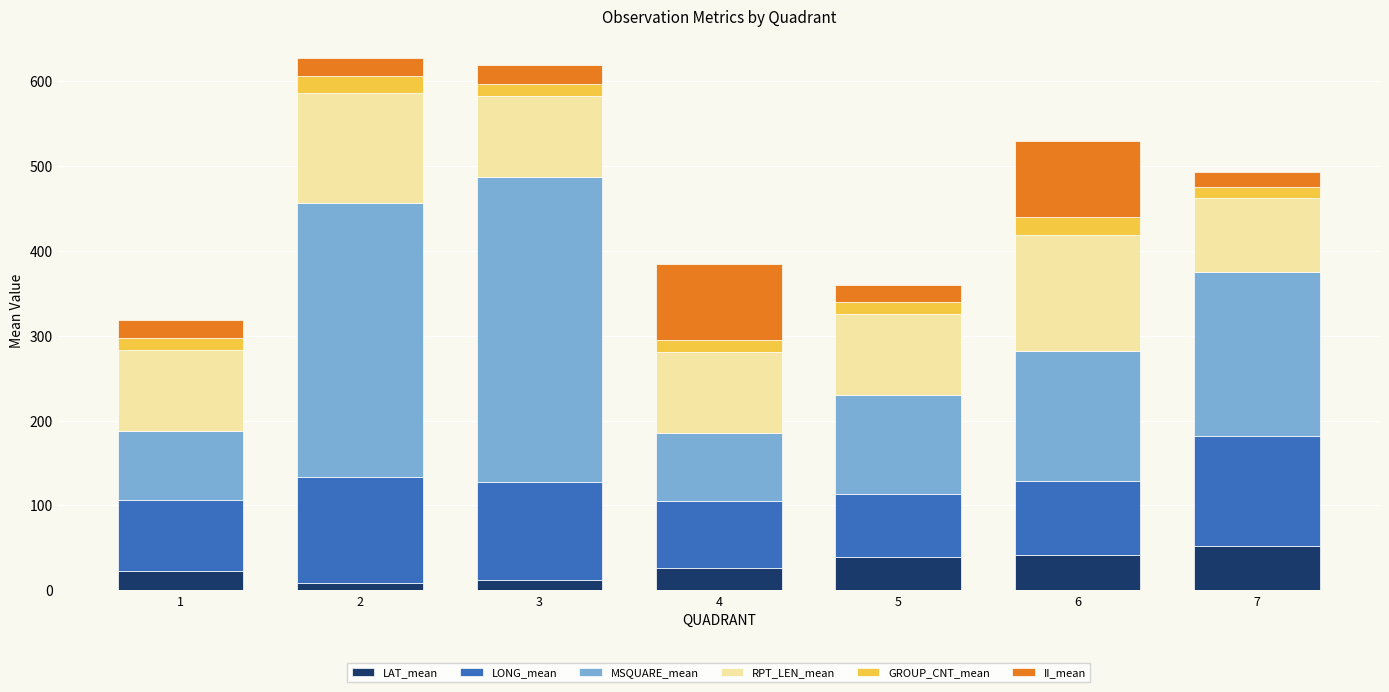

The value of LAT_mean at 6 is 20.8. True or false?

False